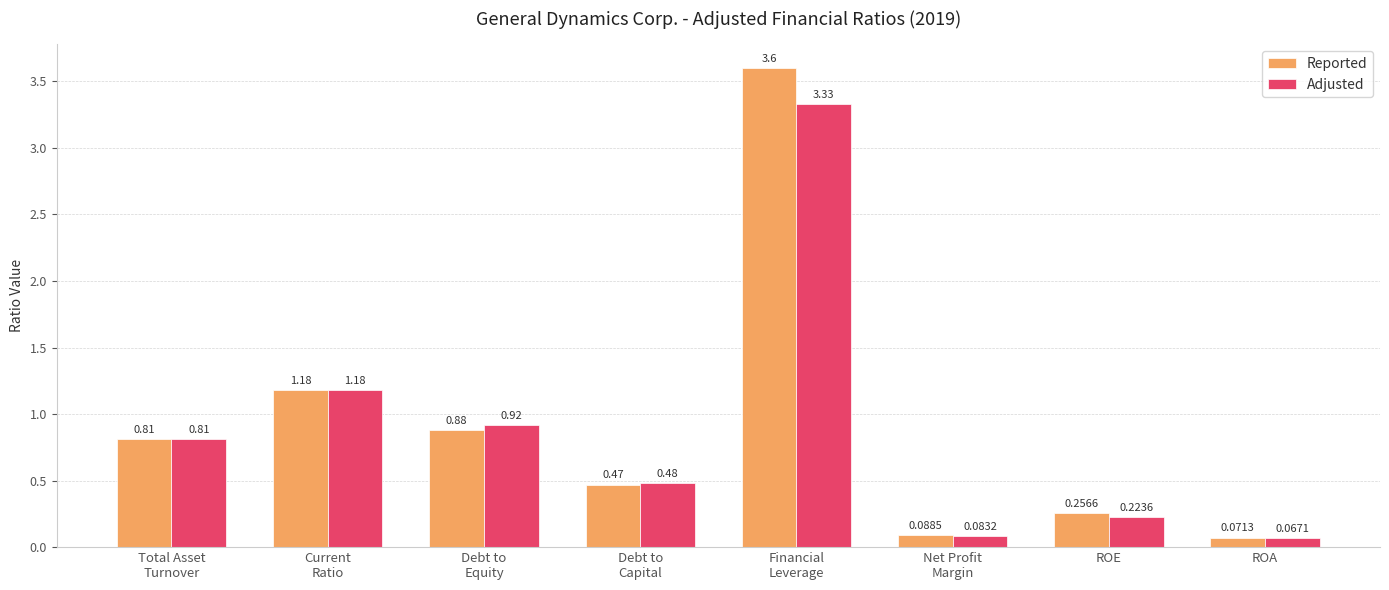

At which label does Reported reach its minimum?

ROA